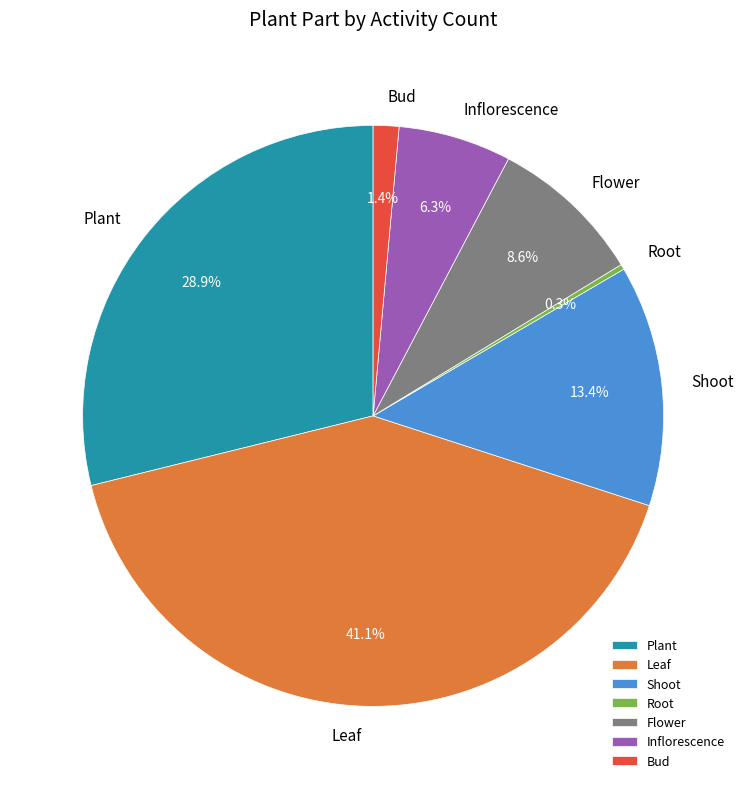

To the nearest percent, what is the difference between the largest and smallest slice percentages?

41%